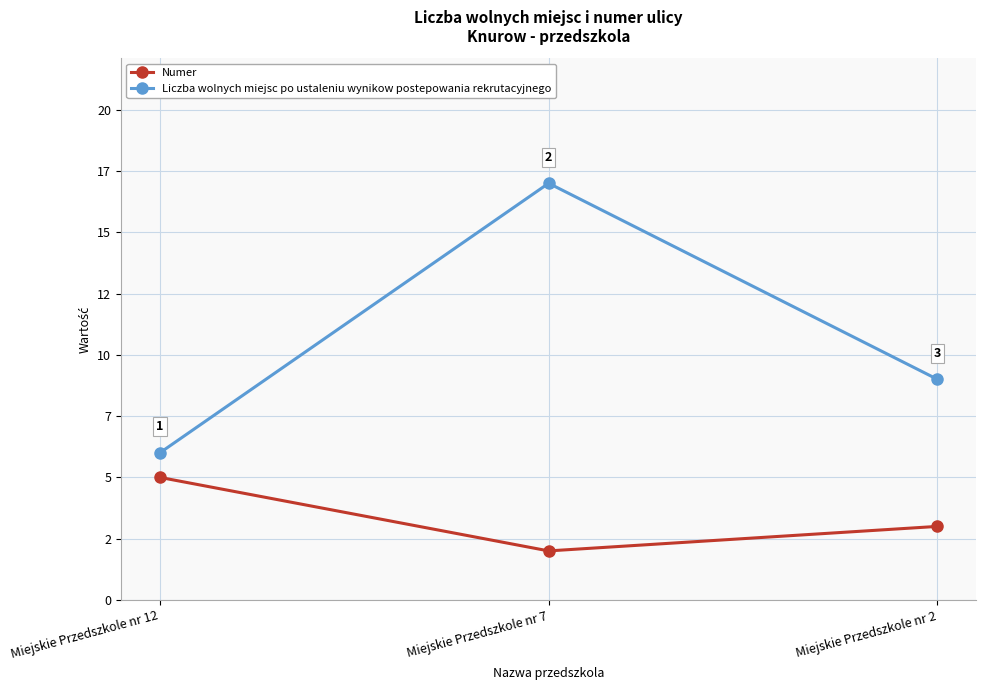

Reading left to right, list all the values displayed in this chart.

Numer: 5	2	3
Liczba wolnych miejsc po ustaleniu wynikow postepowania rekrutacyjnego: 6	17	9